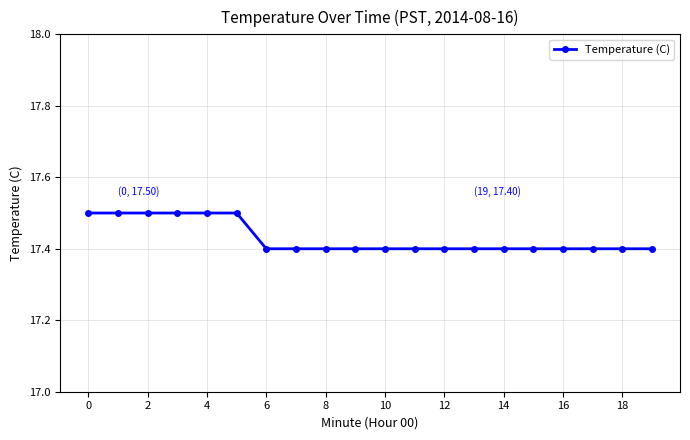

Reading left to right, transcribe all the data shown in this chart.

17.5	17.5	17.5	17.5	17.5	17.5	17.4	17.4	17.4	17.4	17.4	17.4	17.4	17.4	17.4	17.4	17.4	17.4	17.4	17.4